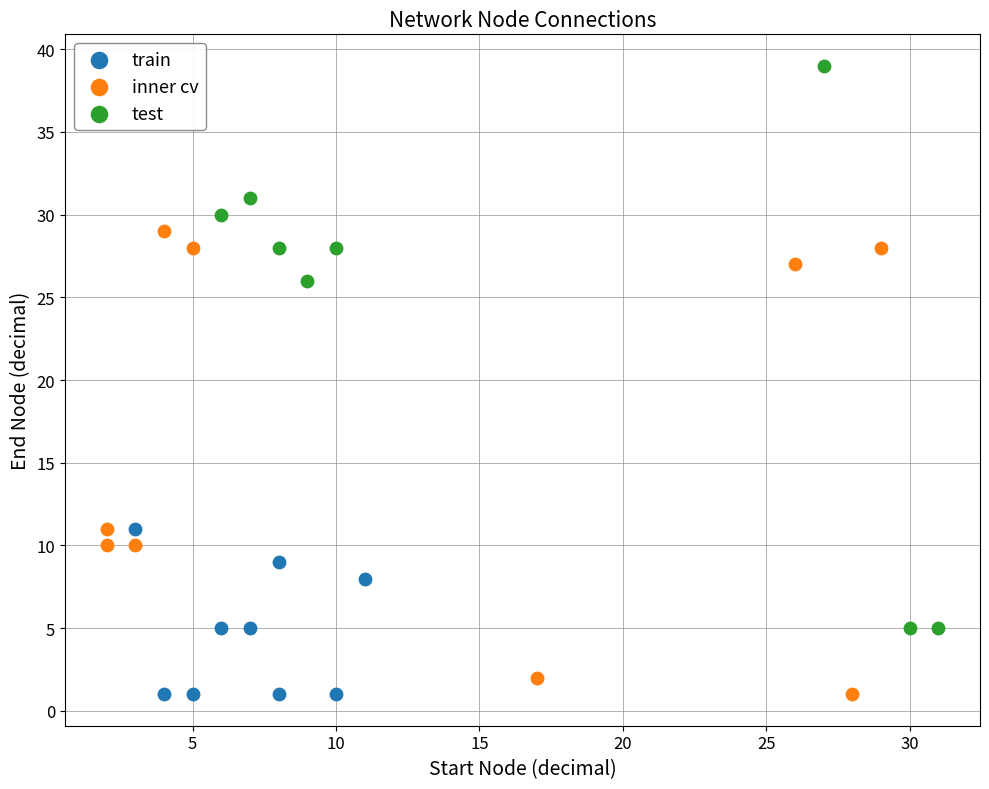

Which series reaches the maximum Y coordinate?

test